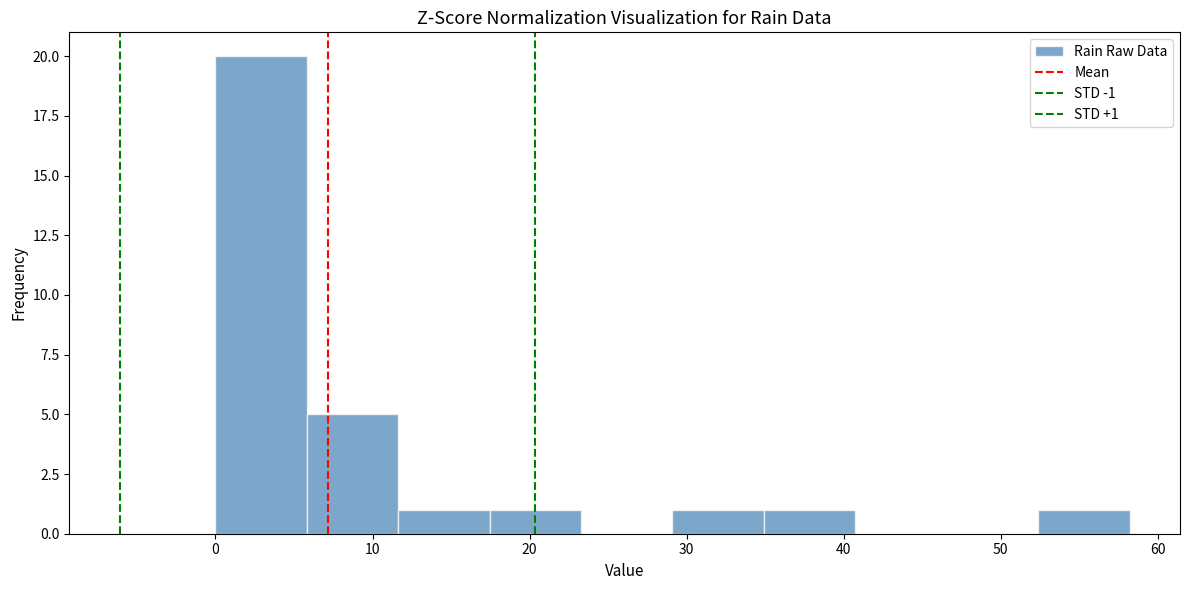

Which range on the x-axis has the tallest bar?

0 to 6